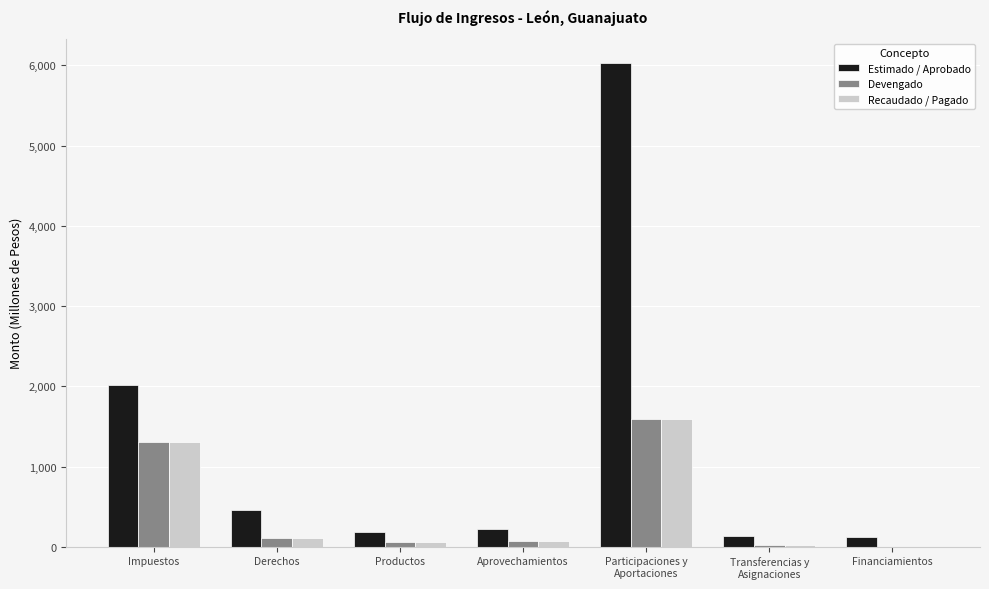

At which category is the sum across all series the highest?

Participaciones y
Aportaciones